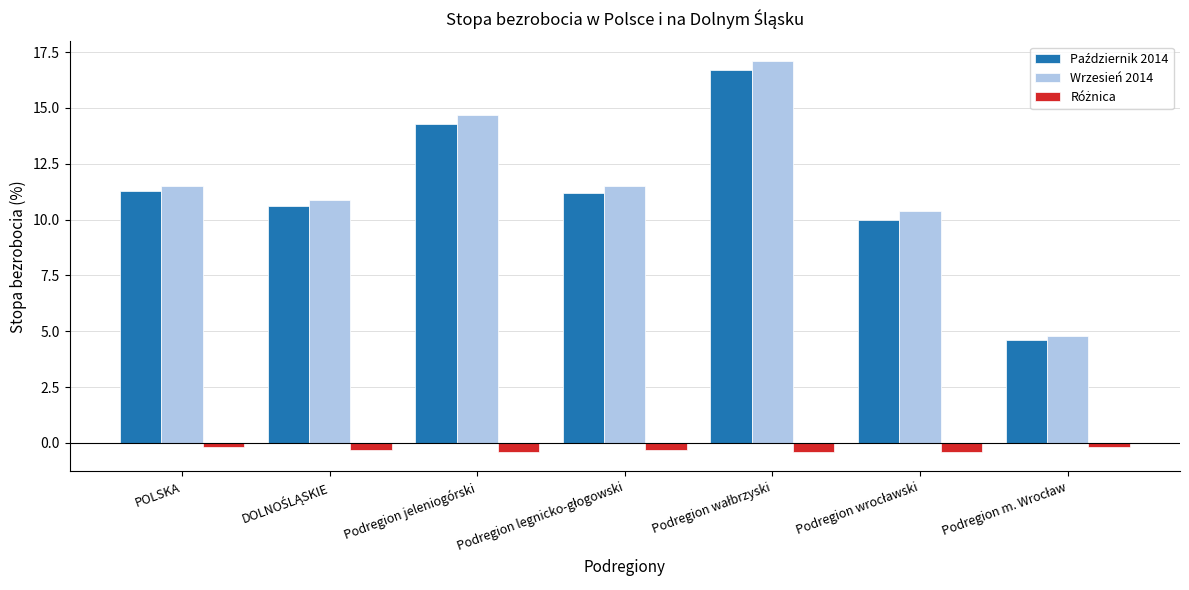

How many bars are there in total?

21